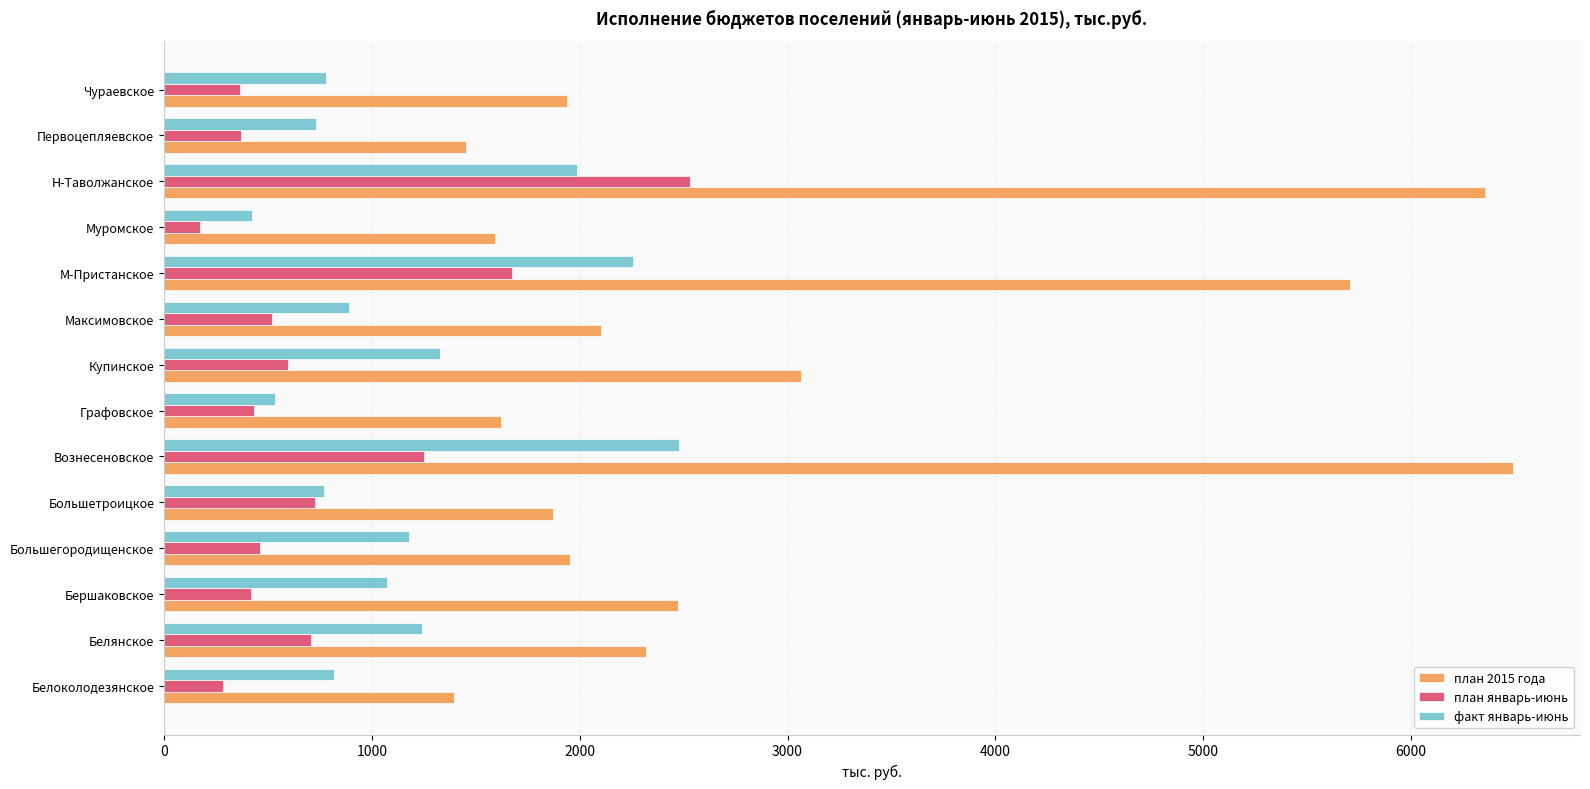

What is the highest value of the план январь-июнь series?

2532.0